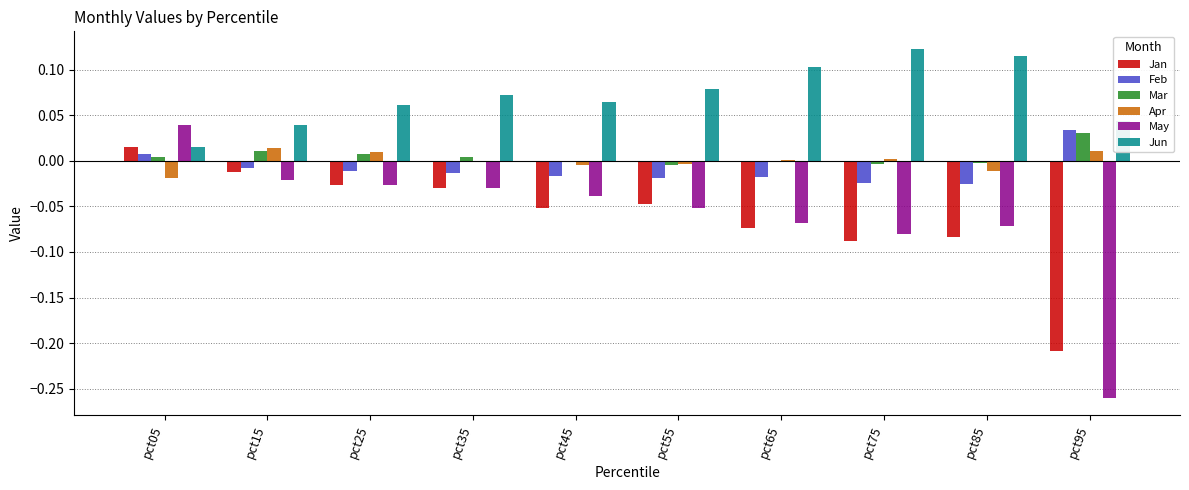

At which category does the chart reach its peak across all series?

pct75